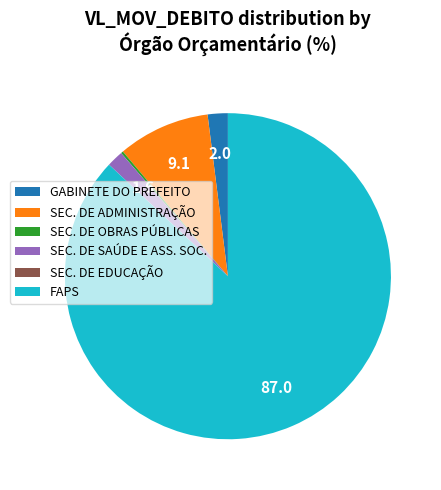

The SEC. DE SAÚDE E ASS. SOC. slice represents 2% of the pie. True or false?

True